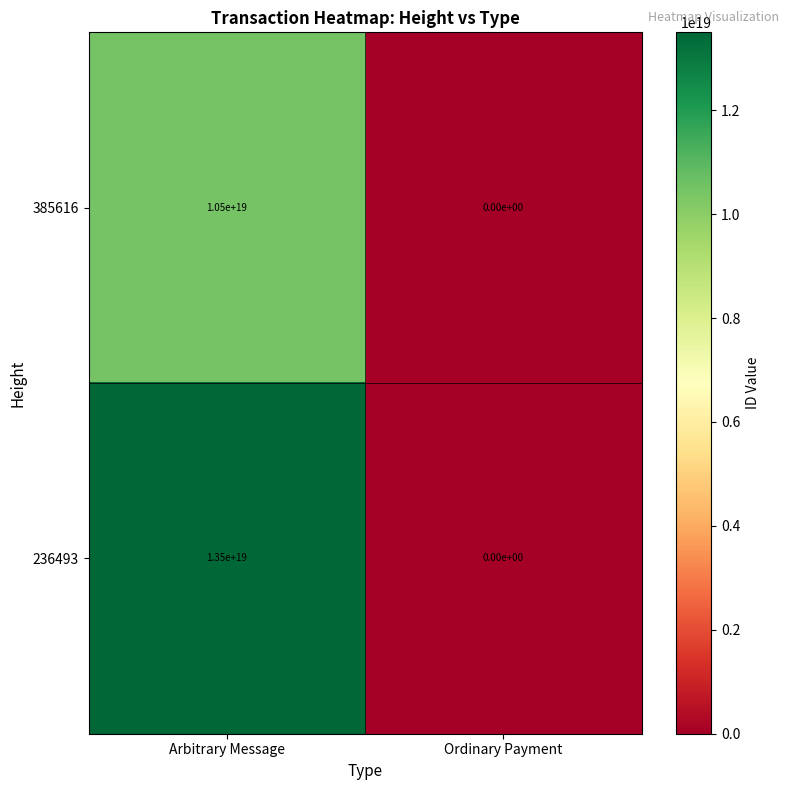

At which label does 385616 reach its peak?

Arbitrary Message